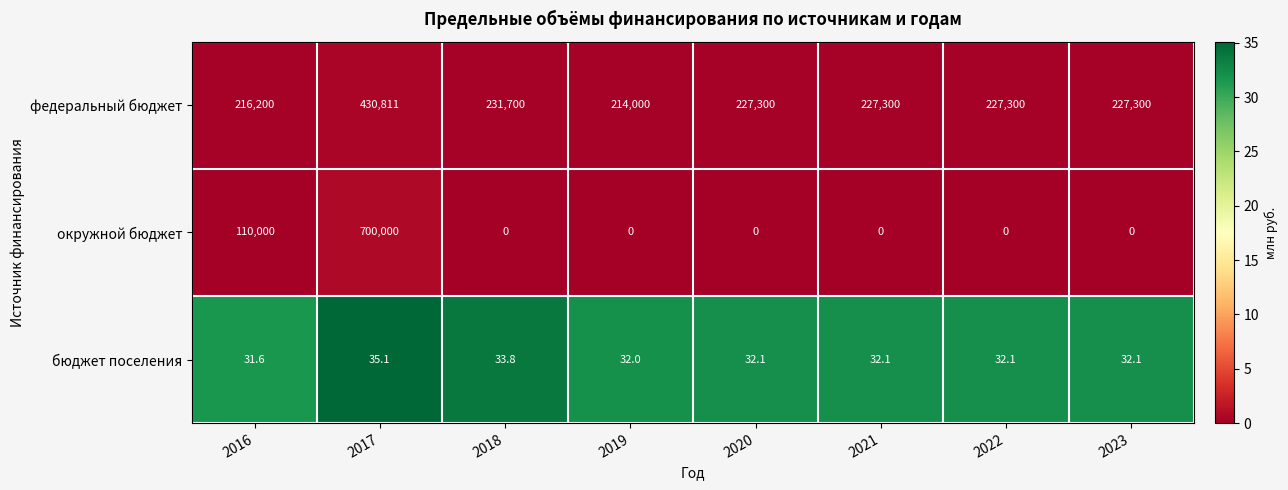

Reading left to right, transcribe all the data shown in this chart.

федеральный бюджет: 216200.0	430811.0	231700.0	214000.0	227300.0	227300.0	227300.0	227300.0
окружной бюджет: 110000.0	700000.0	0.0	0.0	0.0	0.0	0.0	0.0
бюджет поселения: 31.6	35.1	33.8	32.0	32.1	32.1	32.1	32.1